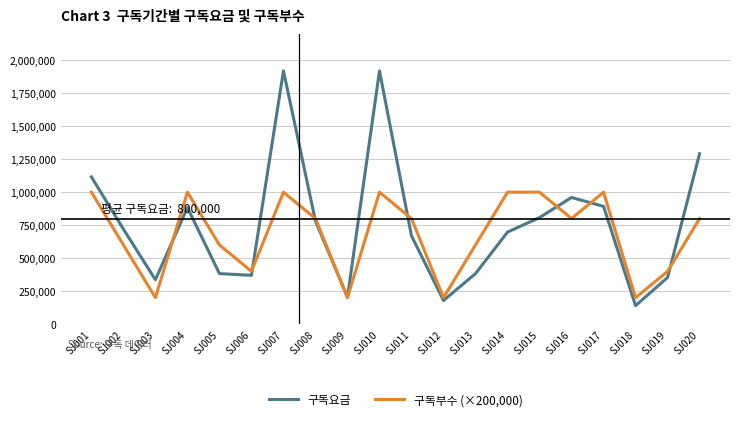

What is the minimum value for 구독부수 (×200,000)?

200000